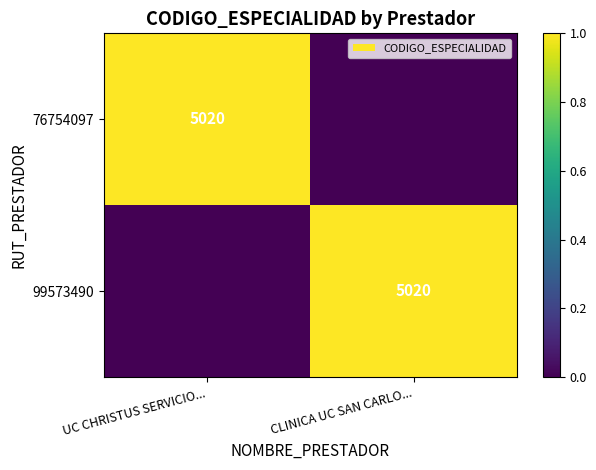

The value of 76754097 at UC CHRISTUS SERVICIO... is 6594. True or false?

False